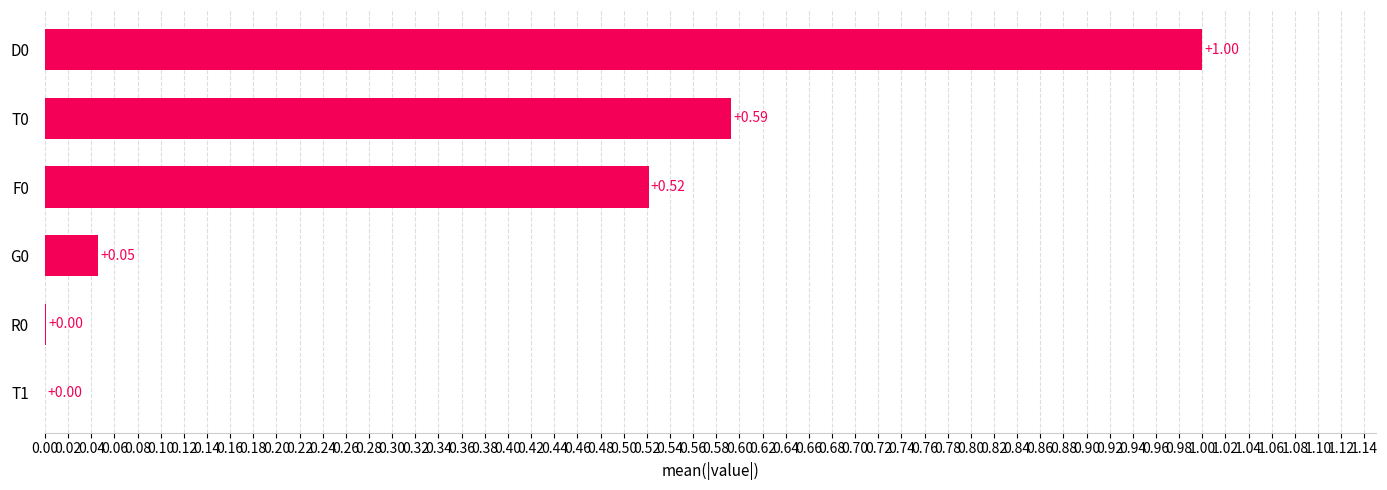

What is the change in value from D0 to T0?

-0.4